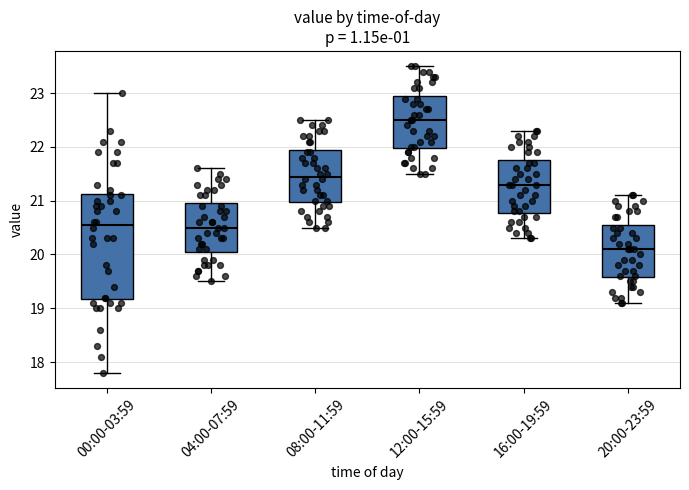

Where does the upper whisker of the box for 16:00-19:59 end on the y-axis? The values are not printed on the chart, so give them approximately, as read against the axis.

22.3